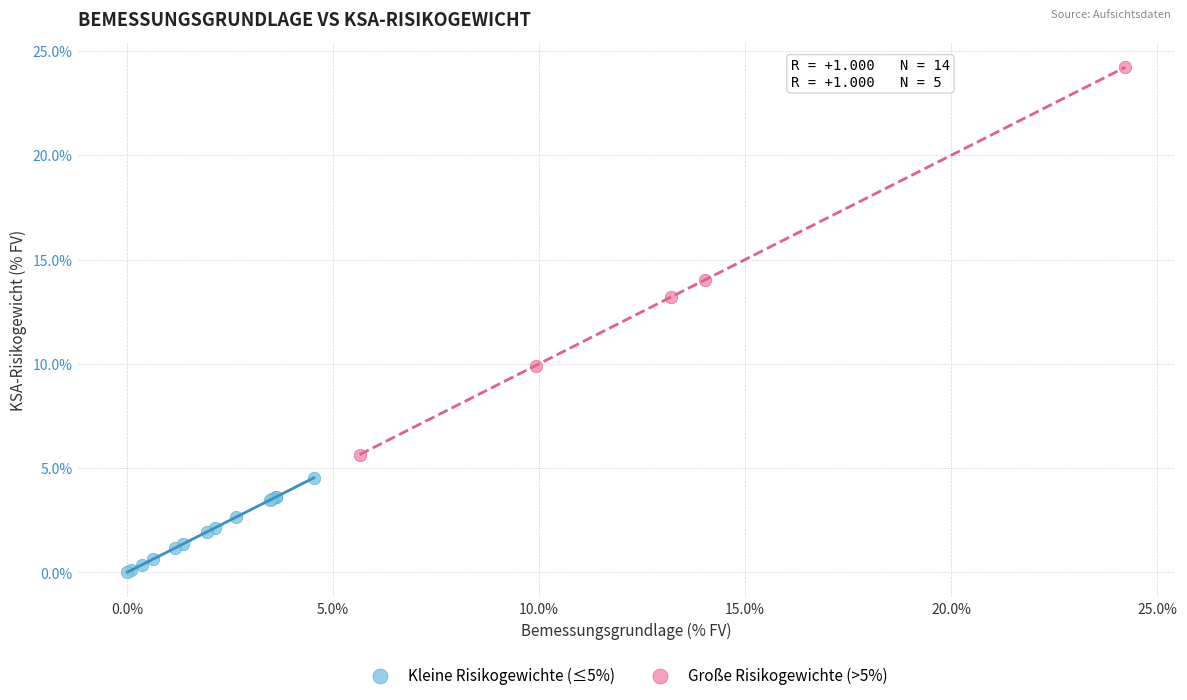

What are all the series names shown in the legend?

Kleine Risikogewichte (≤5%), Große Risikogewichte (>5%)